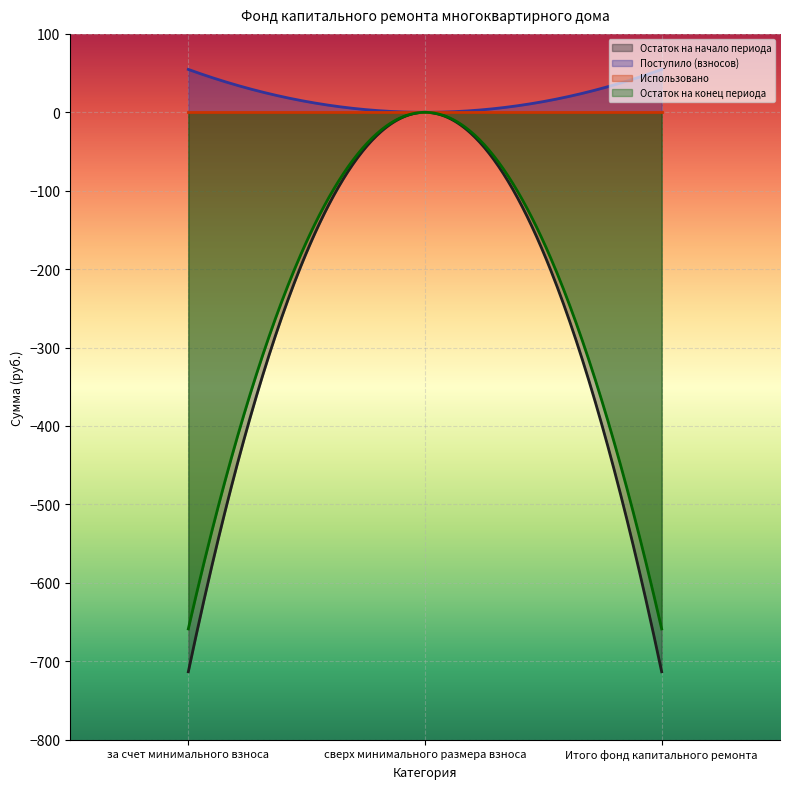

Rank the series at за счет минимального взноса from lowest to highest value.

Остаток на начало периода, Остаток на конец периода, Использовано, Поступило (взносов)